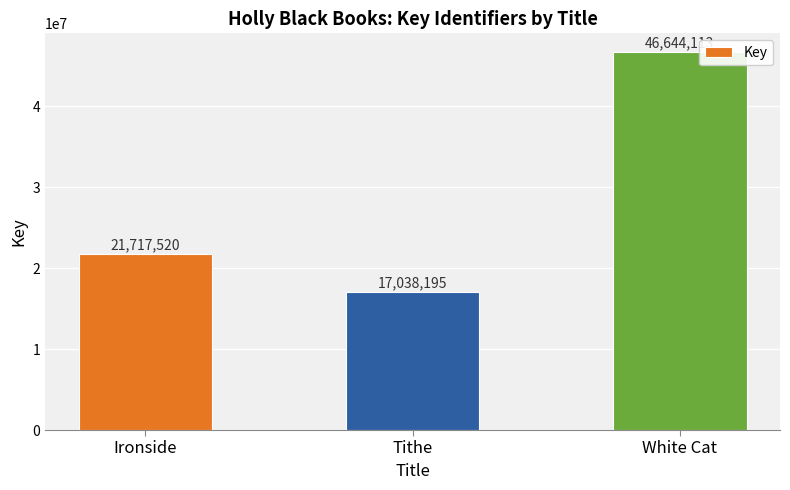

True or false: the data shows 7378796 at Ironside.

False